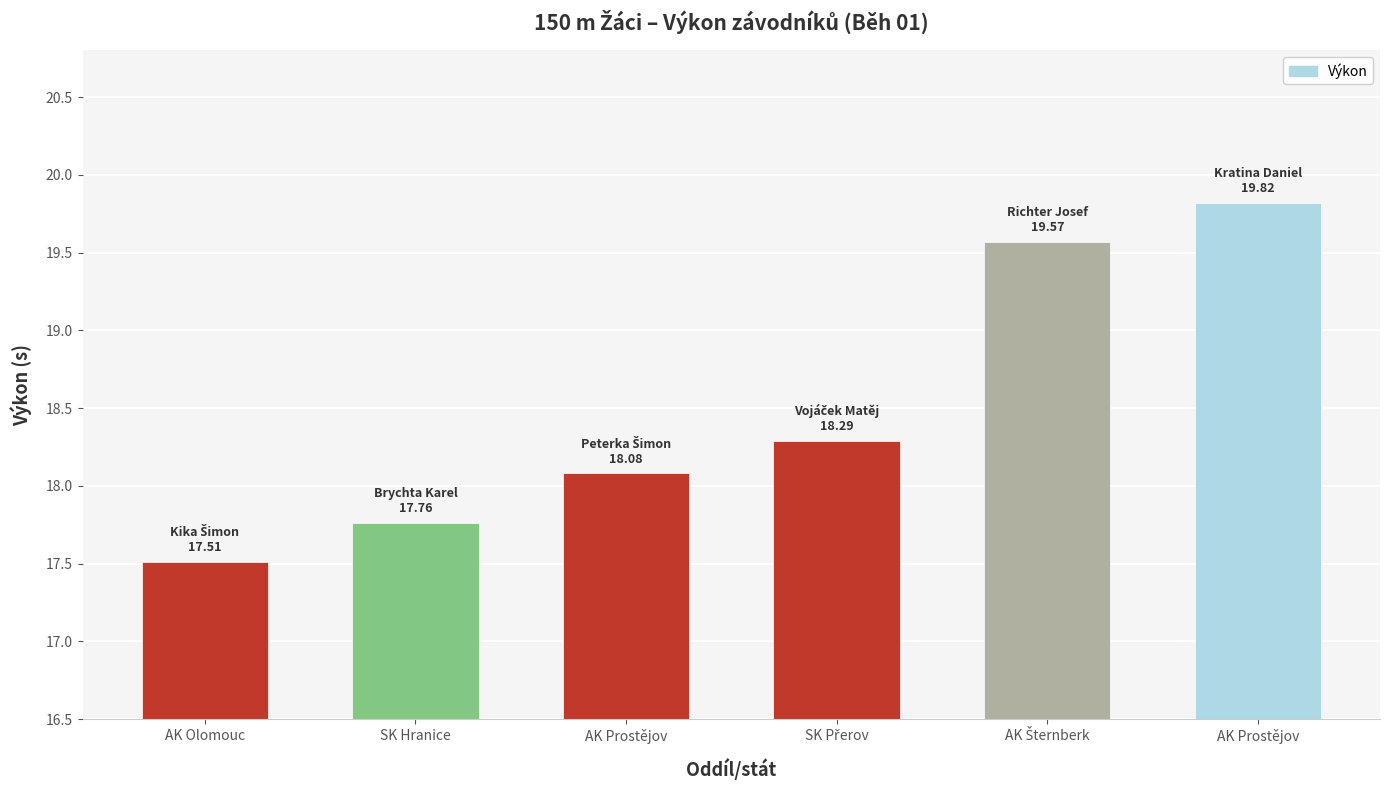

True or false: the data shows 6.8 at AK Prostějov.

False